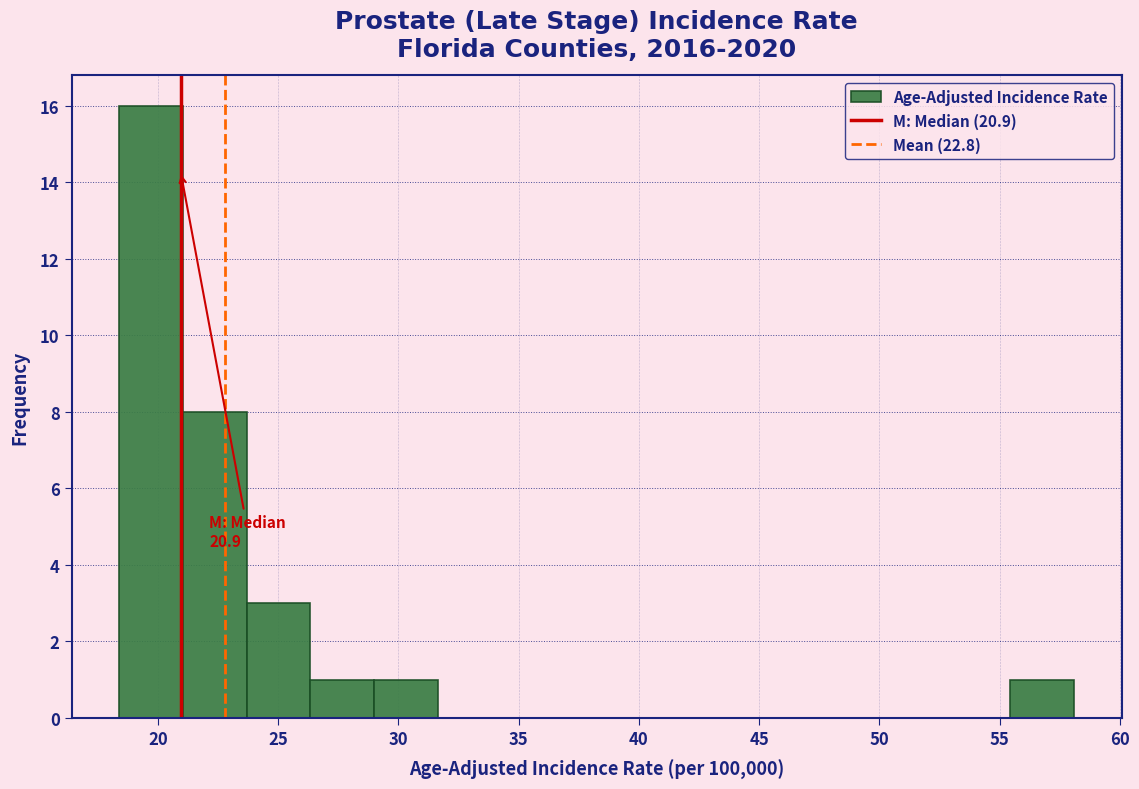

Which range on the x-axis has the tallest bar?

18.5 to 21.0